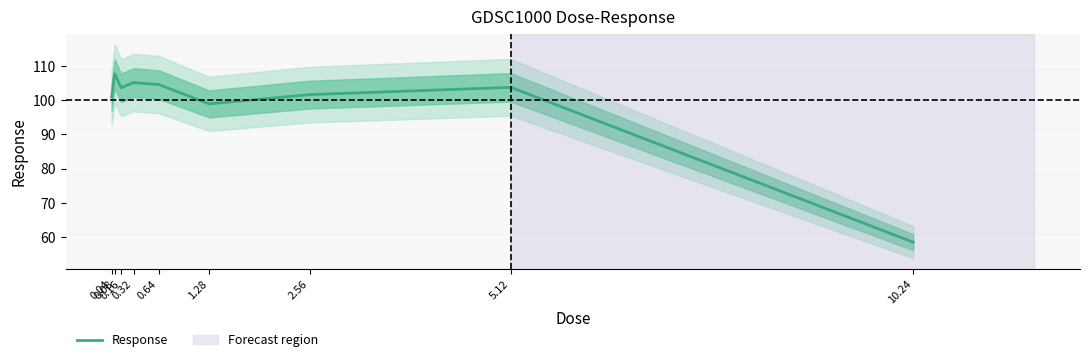

Count the number of data series in this chart.

1